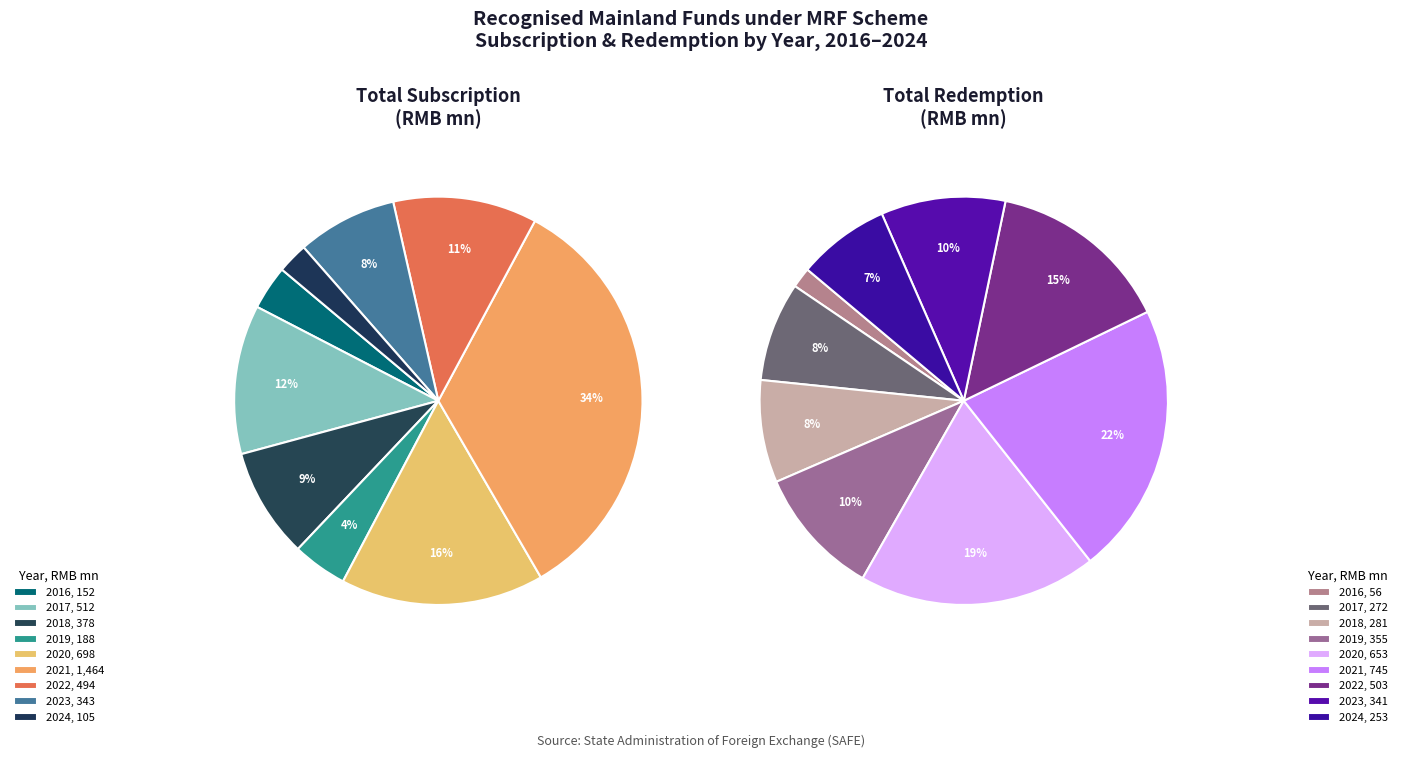

To the nearest percent, what is the difference between the 7 and subscription slice percentages?

8%